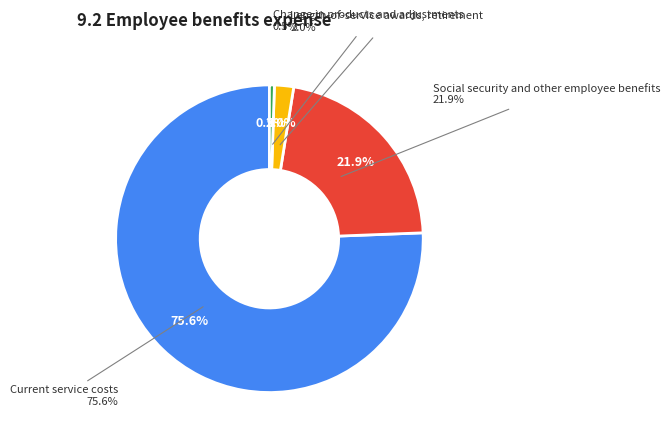

What portion of the pie excludes Length-of-service awards, retirement?

98.0%